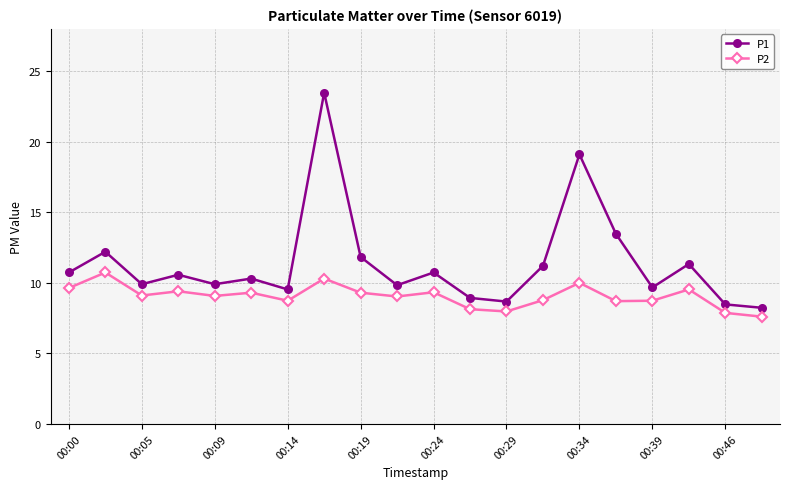

What is the sum of all P1 values?

228.1